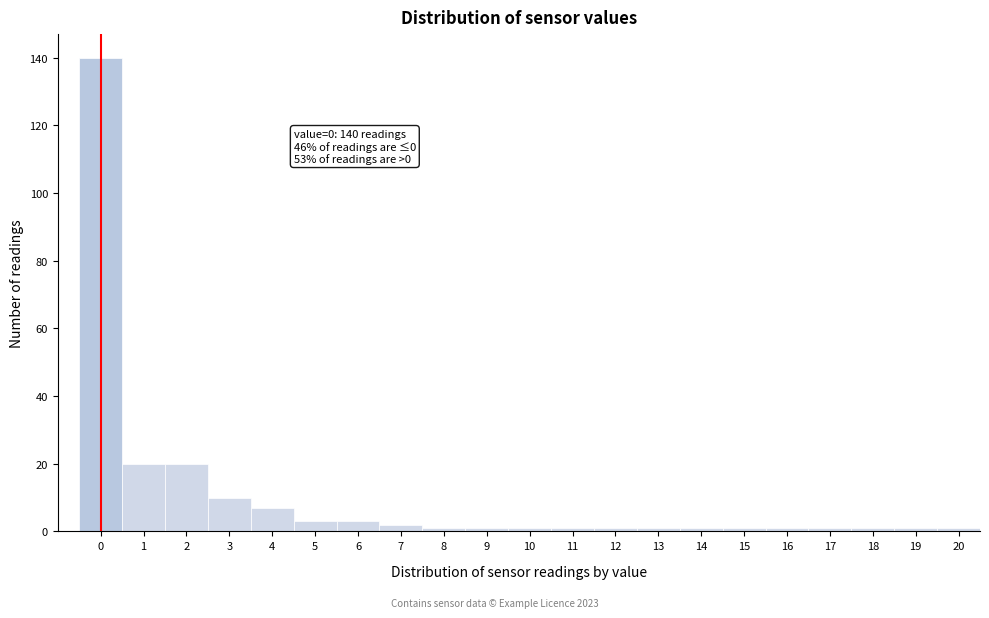

Reading left to right, what are all the values shown in this chart?

140	20	20	10	7	3	3	2	1	1	1	1	1	1	1	1	1	1	1	1	1